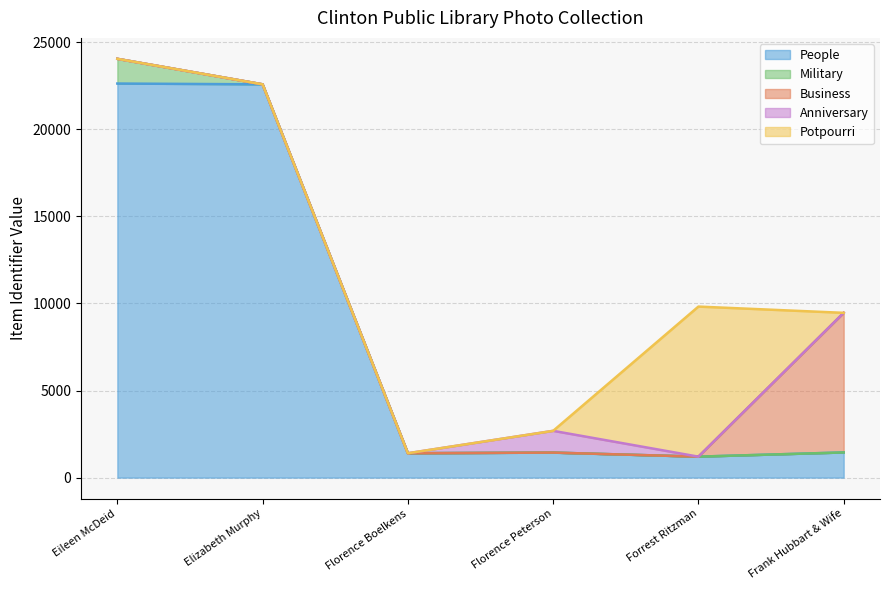

The Anniversary series shows -822 at Eileen McDeid. True or false?

False